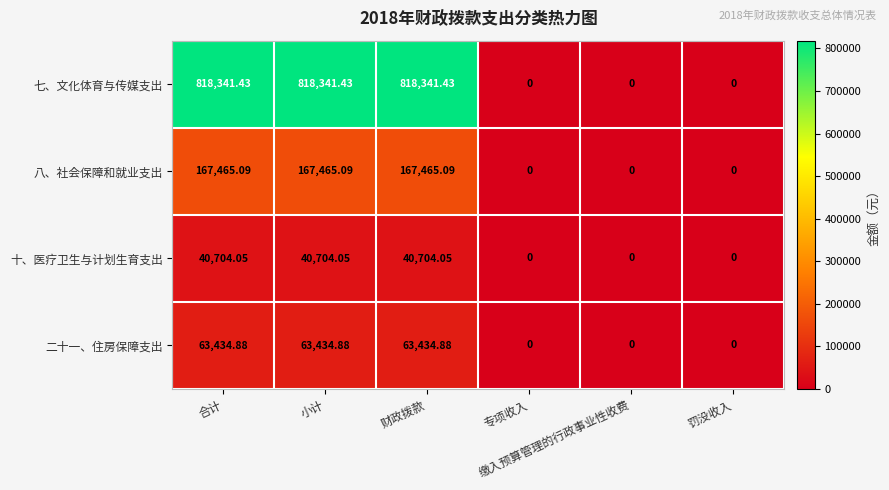

Rank the series by their maximum value, from lowest to highest.

十、医疗卫生与计划生育支出, 二十一、住房保障支出, 八、社会保障和就业支出, 七、文化体育与传媒支出